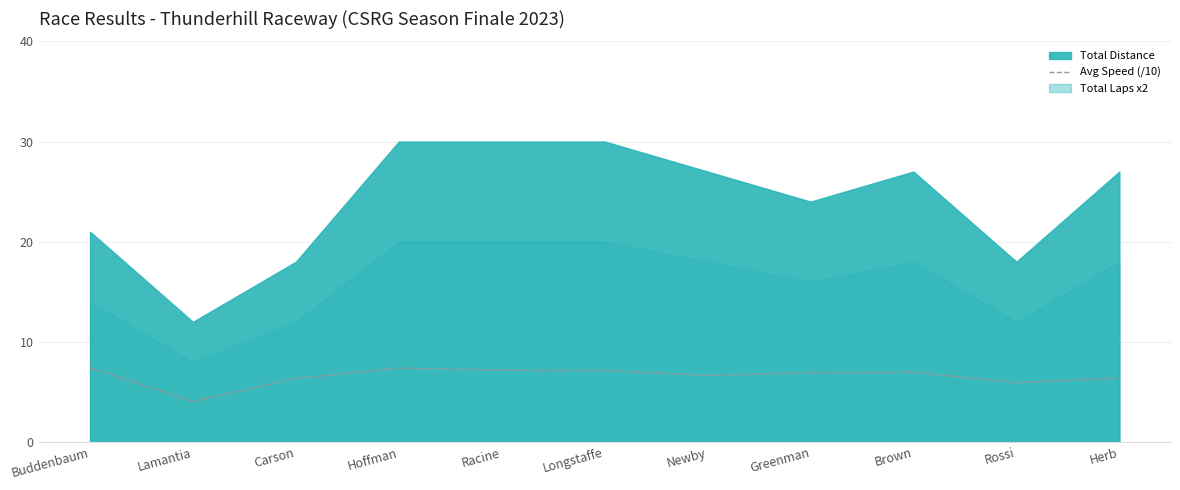

What is the approximate value at Longstaffe?

7.1